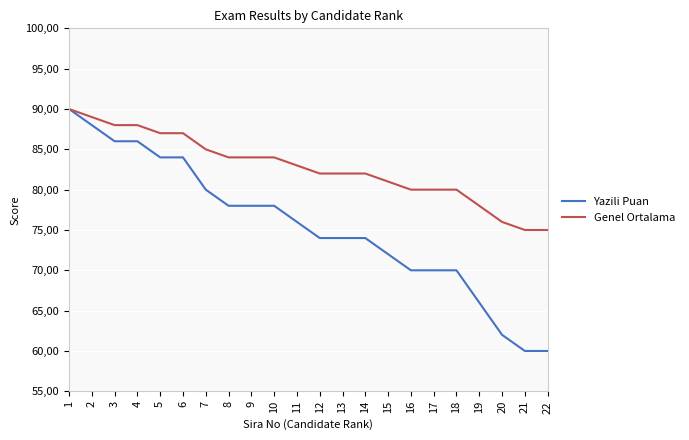

What is the minimum value shown in the chart?

60